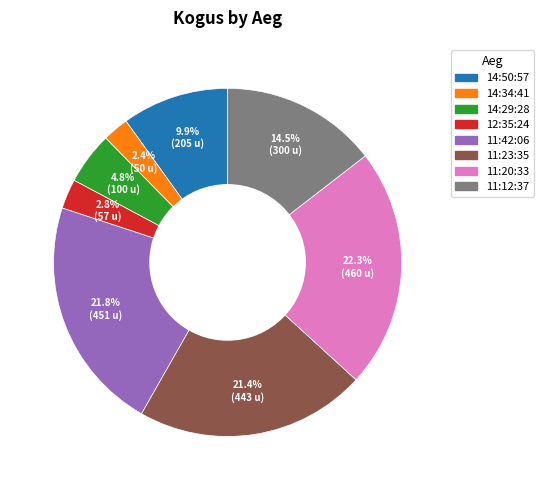

Does any single category account for the majority?

No